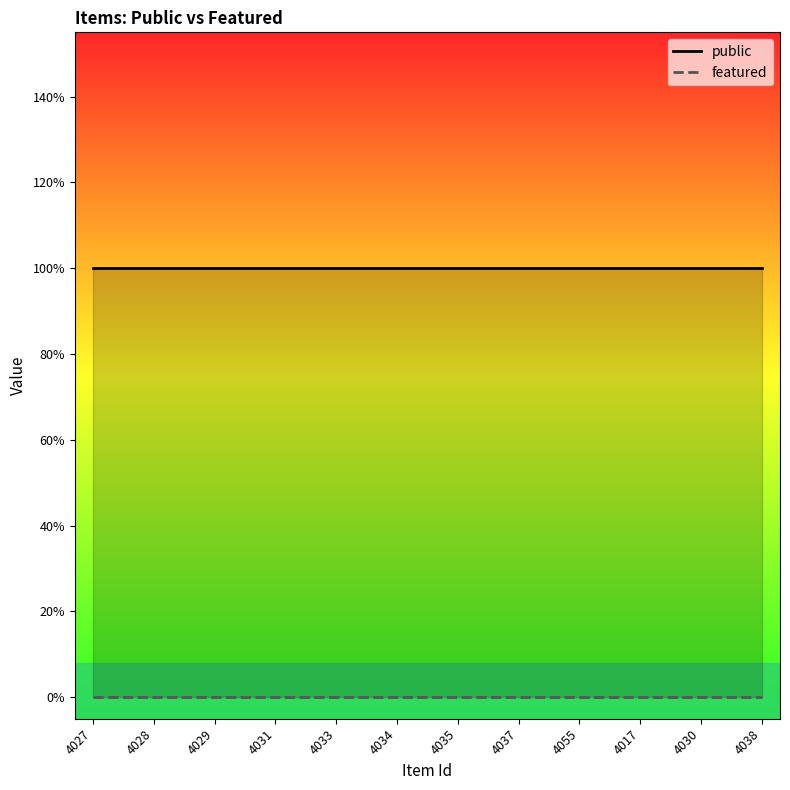

Which category has the lowest value in the public series?

4027